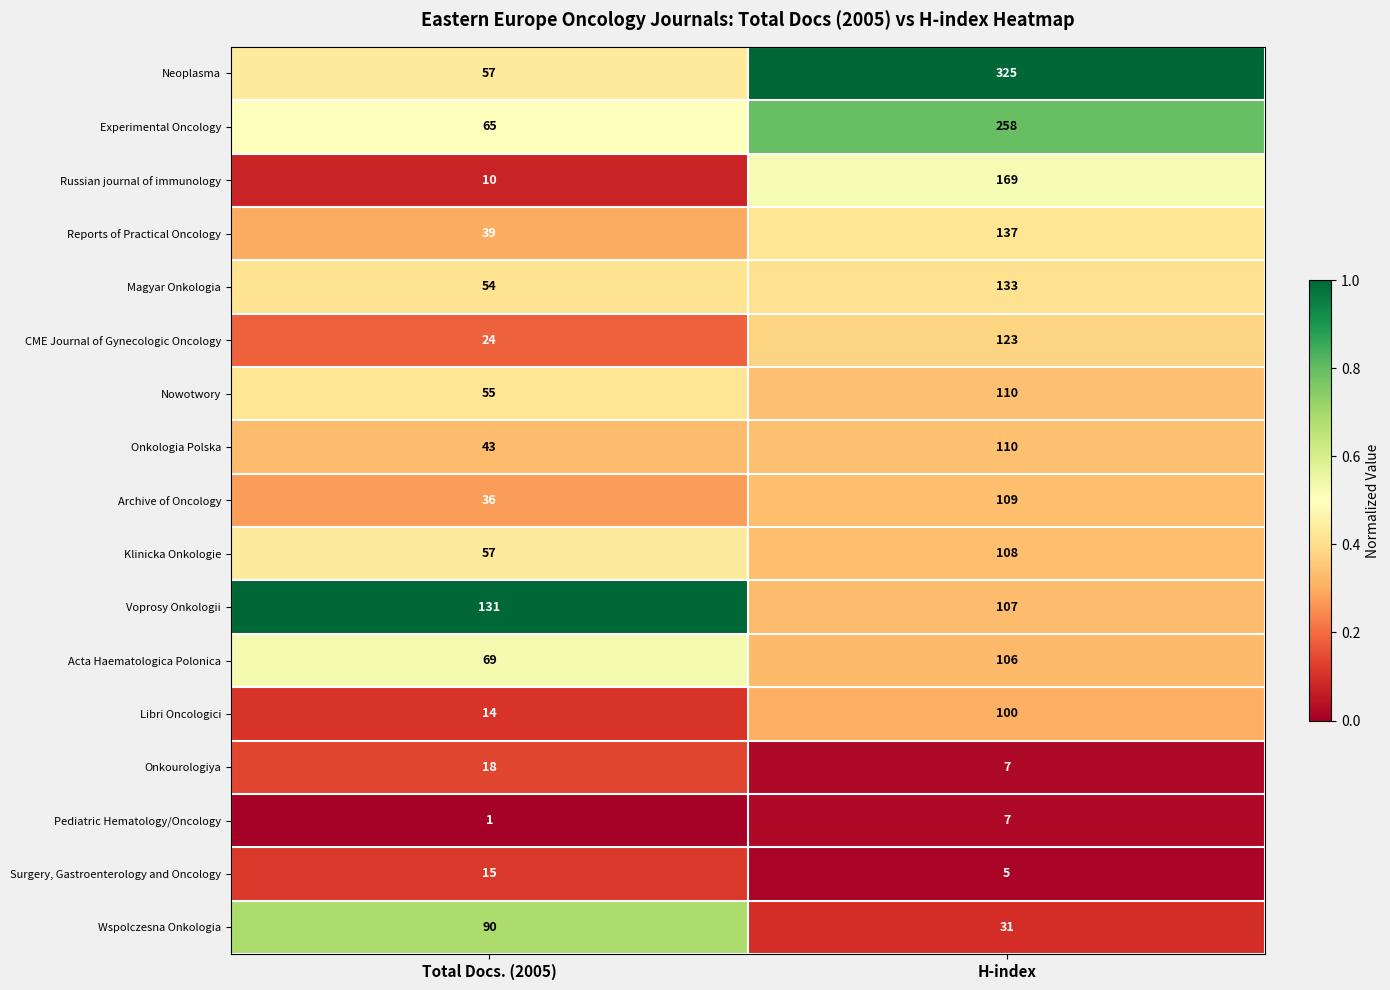

What is the greatest value displayed?

325